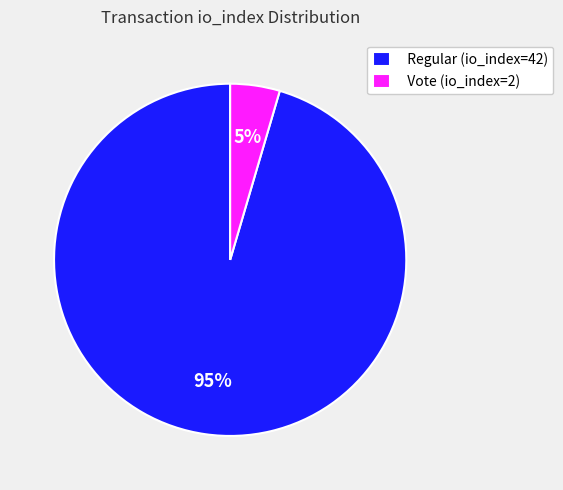

To the nearest percent, what percentage of the pie is Regular (io_index=42)?

95%